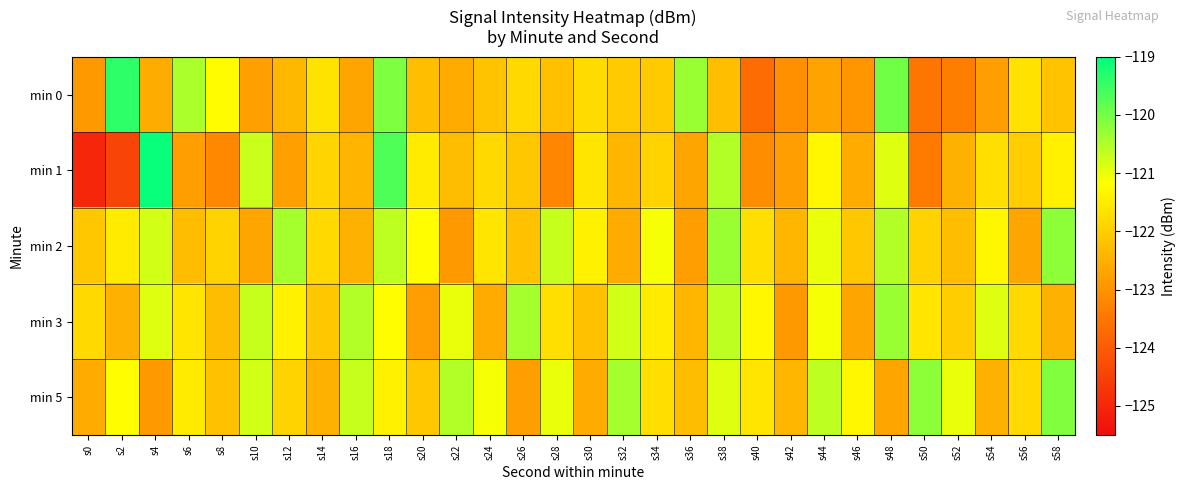

Reading left to right, list all the values displayed in this chart.

min 0: s0=-122.9	s2=-119.4	s4=-122.6	s6=-120.5	s8=-121.2	s10=-122.8	s12=-122.4	s14=-121.6	s16=-122.7	s18=-120.1	s20=-122.3	s22=-122.6	s24=-122.2	s26=-121.8	s28=-122.2	s30=-121.8	s32=-122.1	s34=-122.1	s36=-120.3	s38=-122.3	s40=-123.7	s42=-123.1	s44=-122.7	s46=-122.9	s48=-120.0	s50=-123.5	s52=-123.4	s54=-122.8	s56=-121.7	s58=-122.2
min 1: s0=-125.0	s2=-124.5	s4=-119.1	s6=-122.8	s8=-123.2	s10=-120.7	s12=-122.8	s14=-121.9	s16=-122.4	s18=-119.7	s20=-121.5	s22=-122.3	s24=-121.8	s26=-122.1	s28=-123.2	s30=-121.6	s32=-122.4	s34=-121.9	s36=-122.7	s38=-120.5	s40=-123.1	s42=-122.8	s44=-121.3	s46=-122.6	s48=-120.9	s50=-123.4	s52=-122.5	s54=-121.7	s56=-122.0	s58=-121.4
min 2: s0=-122.1	s2=-121.5	s4=-120.8	s6=-122.3	s8=-121.9	s10=-122.7	s12=-120.4	s14=-121.8	s16=-122.5	s18=-120.6	s20=-121.2	s22=-122.9	s24=-121.6	s26=-122.2	s28=-120.7	s30=-121.4	s32=-122.6	s34=-121.1	s36=-122.8	s38=-120.3	s40=-121.7	s42=-122.4	s44=-121.0	s46=-122.1	s48=-120.5	s50=-121.9	s52=-122.3	s54=-121.3	s56=-122.7	s58=-120.2
min 3: s0=-121.8	s2=-122.5	s4=-120.9	s6=-121.6	s8=-122.3	s10=-120.7	s12=-121.4	s14=-122.1	s16=-120.5	s18=-121.2	s20=-122.8	s22=-121.0	s24=-122.6	s26=-120.4	s28=-121.7	s30=-122.2	s32=-120.8	s34=-121.5	s36=-122.4	s38=-120.6	s40=-121.3	s42=-122.9	s44=-121.1	s46=-122.7	s48=-120.3	s50=-121.6	s52=-122.0	s54=-120.9	s56=-121.8	s58=-122.5
min 5: s0=-122.6	s2=-121.2	s4=-122.9	s6=-121.5	s8=-122.2	s10=-120.8	s12=-121.9	s14=-122.5	s16=-120.7	s18=-121.4	s20=-122.1	s22=-120.5	s24=-121.1	s26=-122.8	s28=-121.0	s30=-122.6	s32=-120.4	s34=-121.7	s36=-122.3	s38=-120.9	s40=-121.6	s42=-122.4	s44=-120.6	s46=-121.3	s48=-122.7	s50=-120.2	s52=-121.0	s54=-122.5	s56=-121.8	s58=-120.1